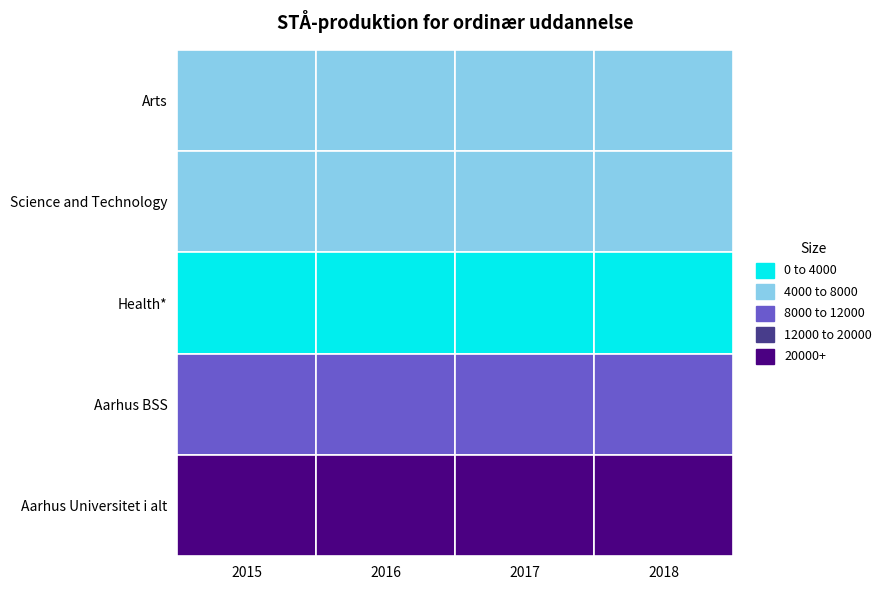

Where does the Science and Technology series first go above 5122?

2016